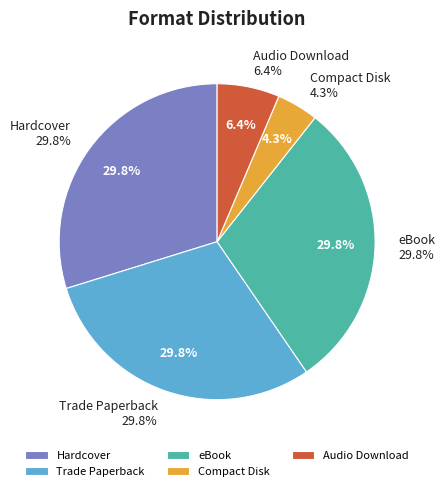

To the nearest percent, what is the difference between the Audio Download and Hardcover slice percentages?

23%